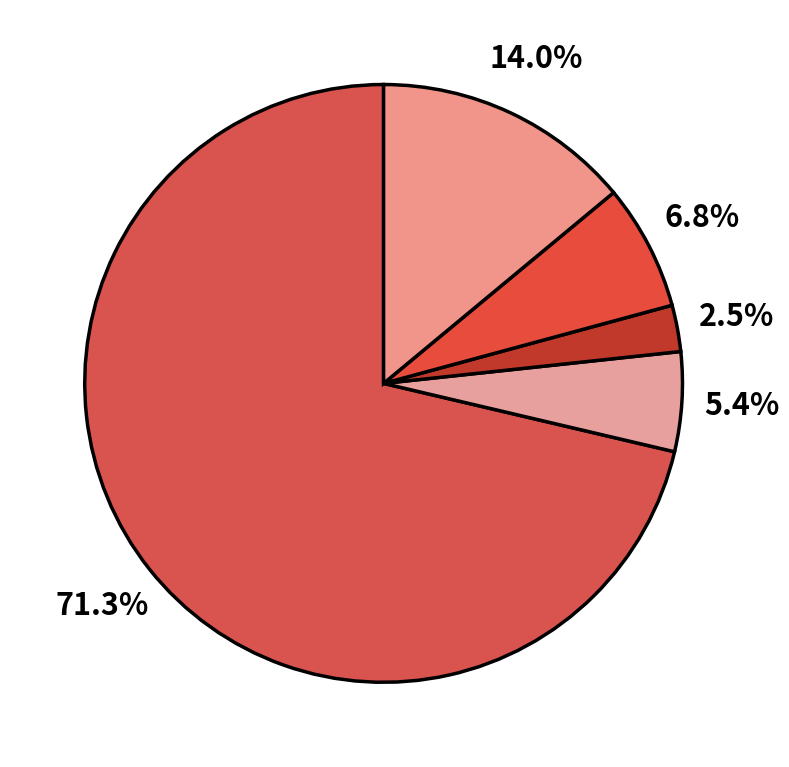

Count the number of slices in the pie.

5